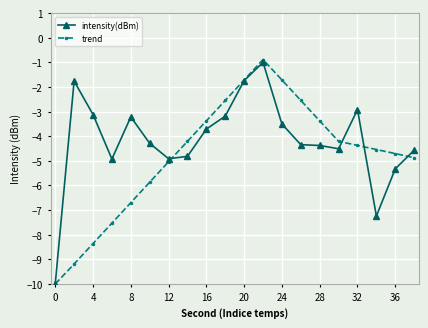

How many data points in trend are above -4?

7